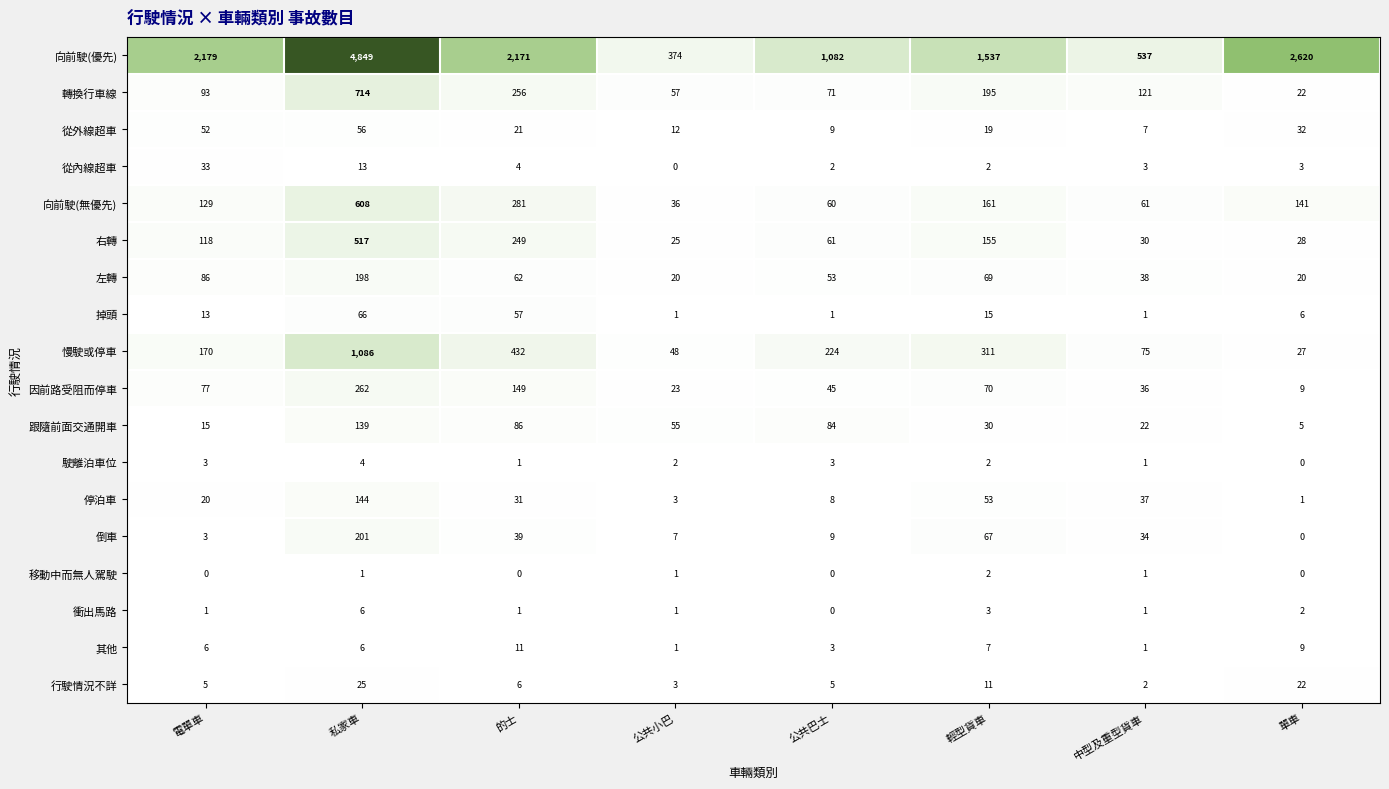

Between 中型及重型貨車 and 單車, which series saw the biggest shift?

向前駛(優先)